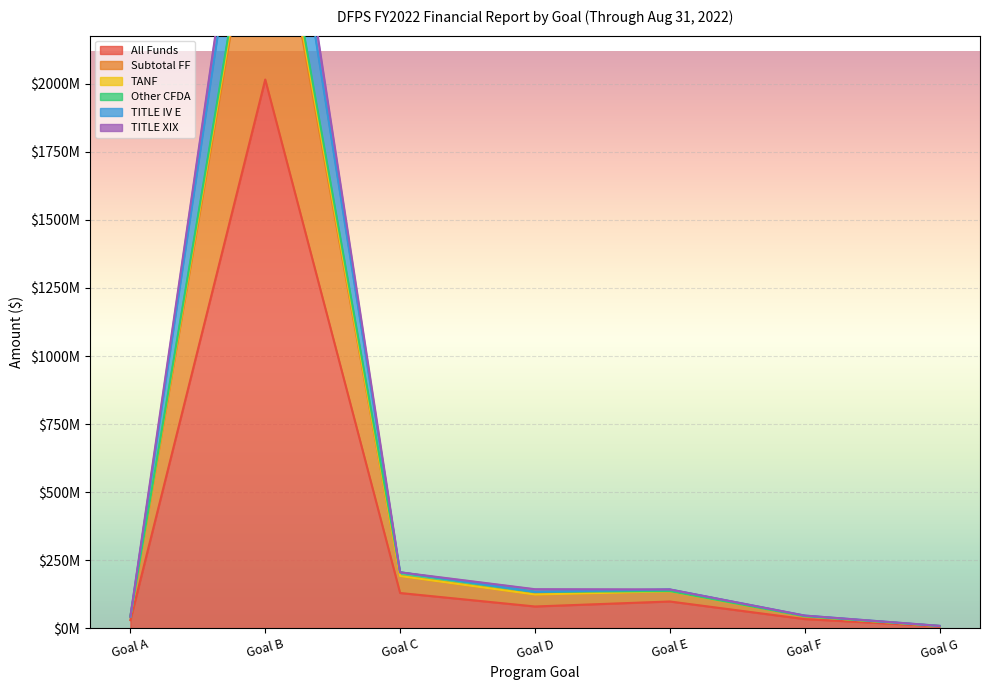

What is the value of the TITLE IV E point at the 5th from the left?

142830528